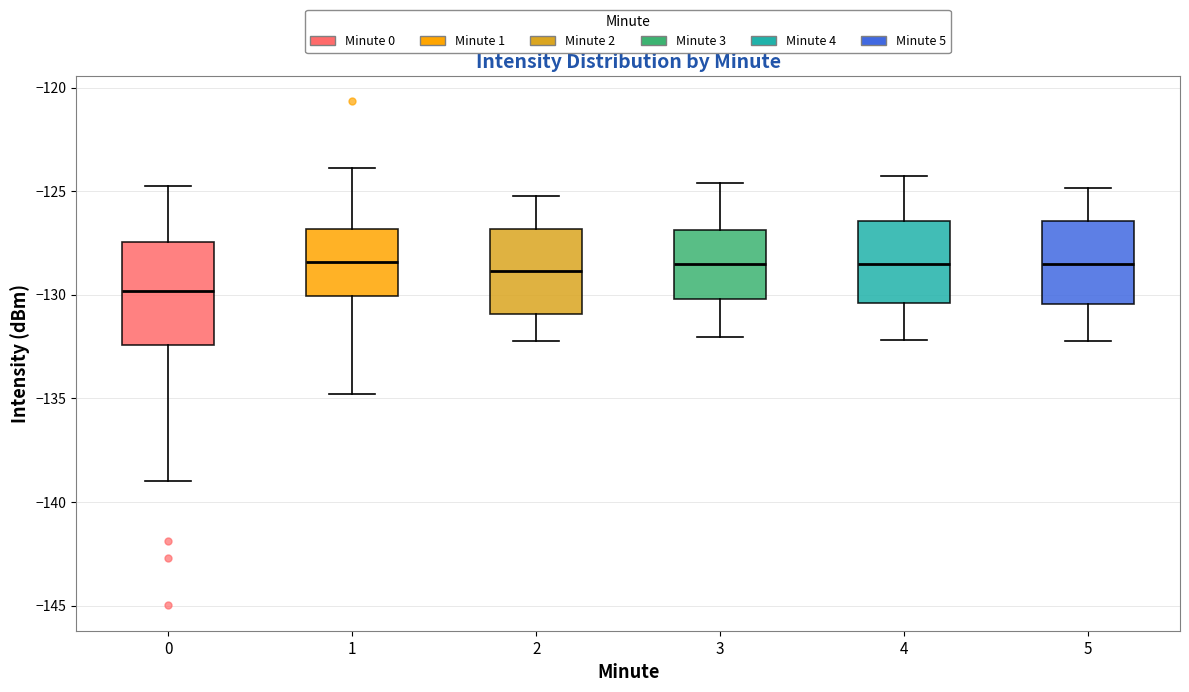

Reading left to right, read every box against the y-axis: the position of its median line, the range the box covers, and the ends of its whiskers. The values are not printed on the chart, so give them approximately, as read against the axis.

0: median -130.0, box -132.5 to -127.5, whiskers -139.0 to -125.0
1: median -128.5, box -130.0 to -127.0, whiskers -135.0 to -124.0
2: median -129.0, box -131.0 to -127.0, whiskers -132.0 to -125.0
3: median -128.5, box -130.0 to -127.0, whiskers -132.0 to -124.5
4: median -128.5, box -130.5 to -126.5, whiskers -132.0 to -124.0
5: median -128.5, box -130.5 to -126.5, whiskers -132.0 to -125.0